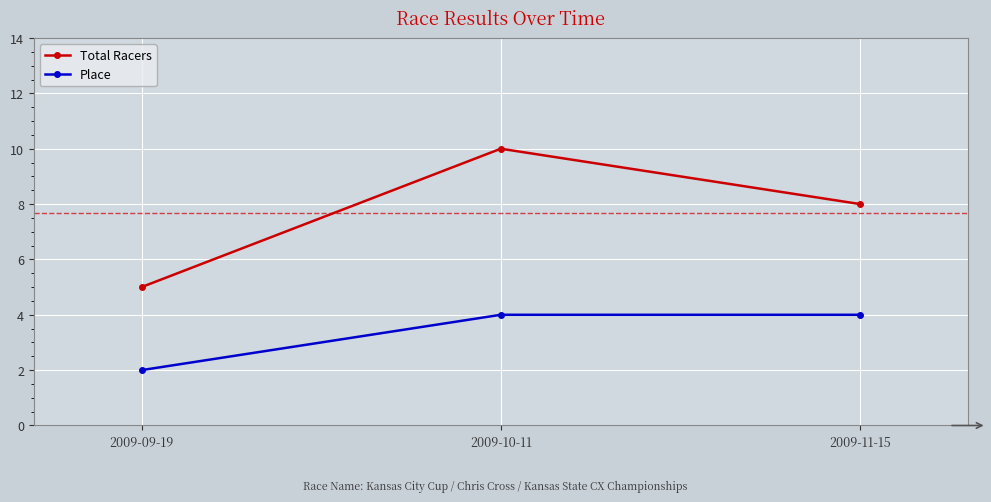

At which label is Total Racers closest to 7?

2009-11-15